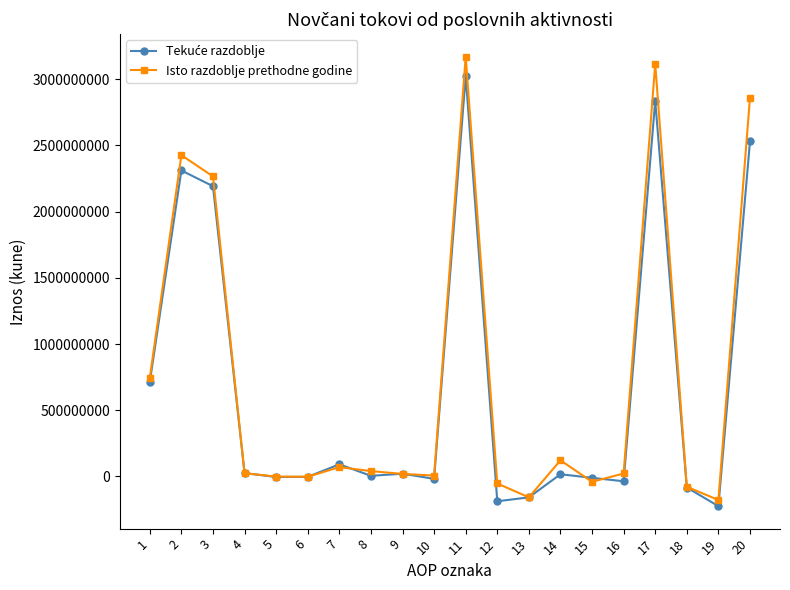

What is the minimum value shown in the chart?

-224093318